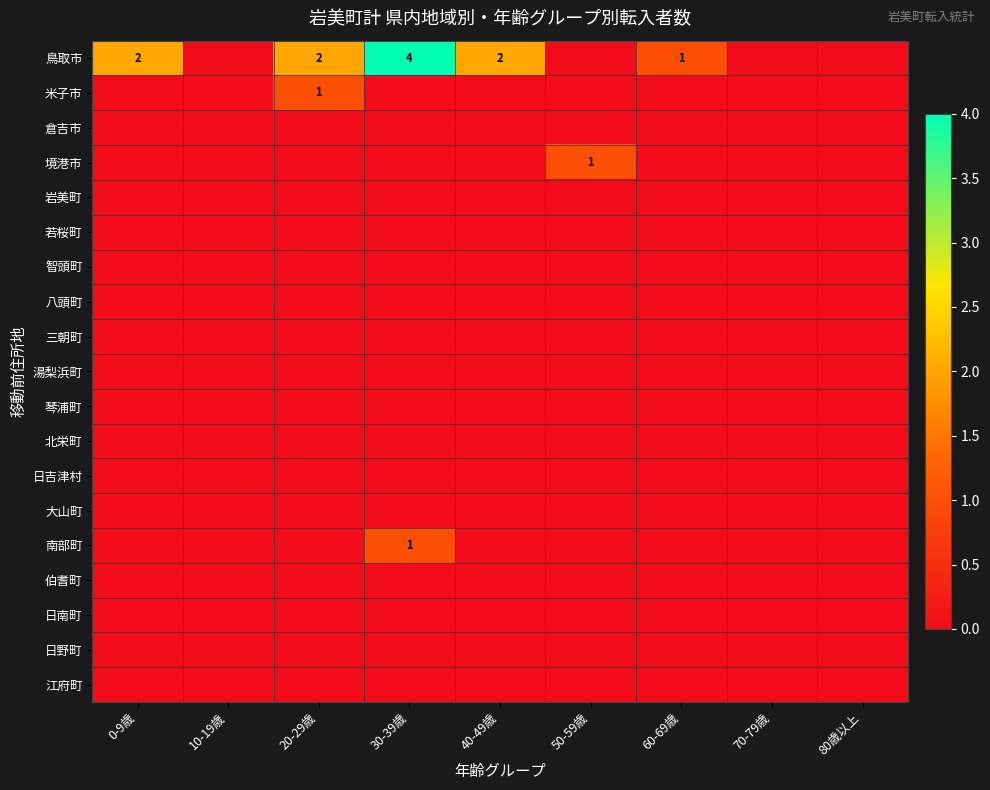

At which category is the sum across all series the highest?

30-39歳